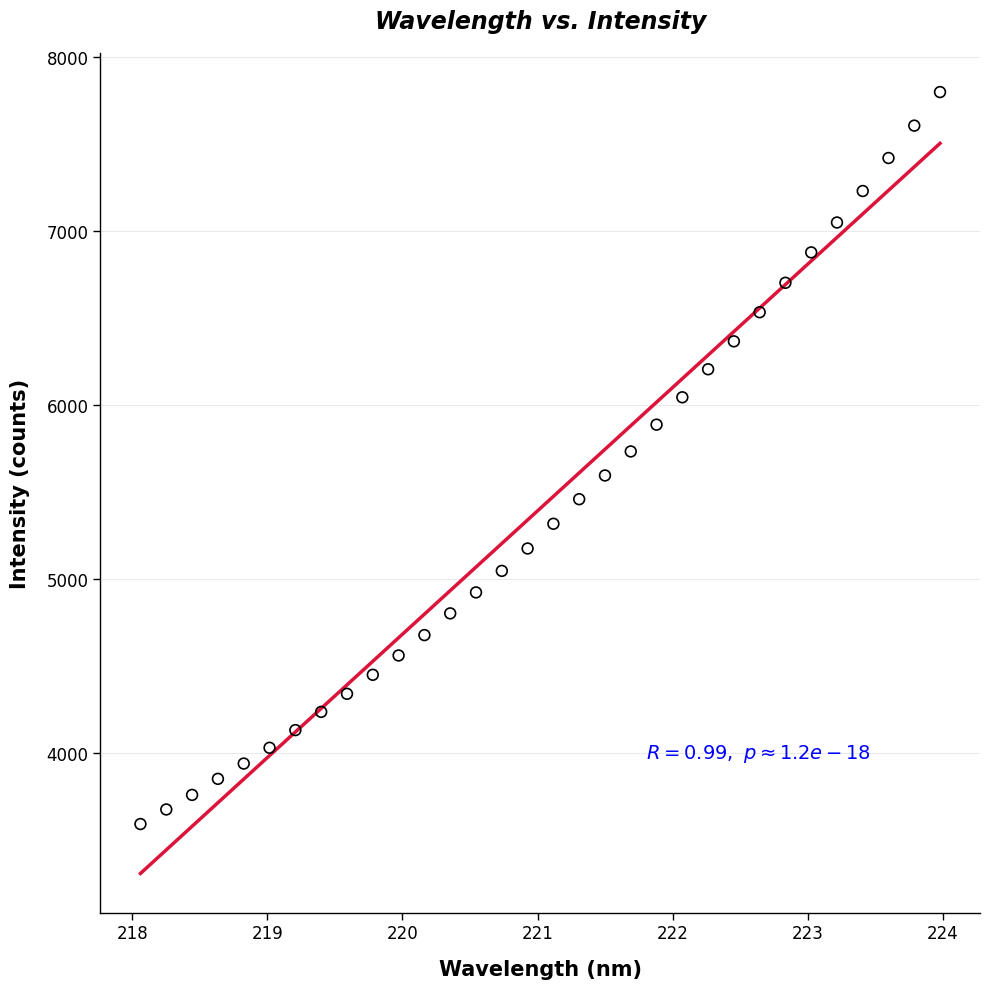

What is the range of Y values (max minus min)?

4210.7